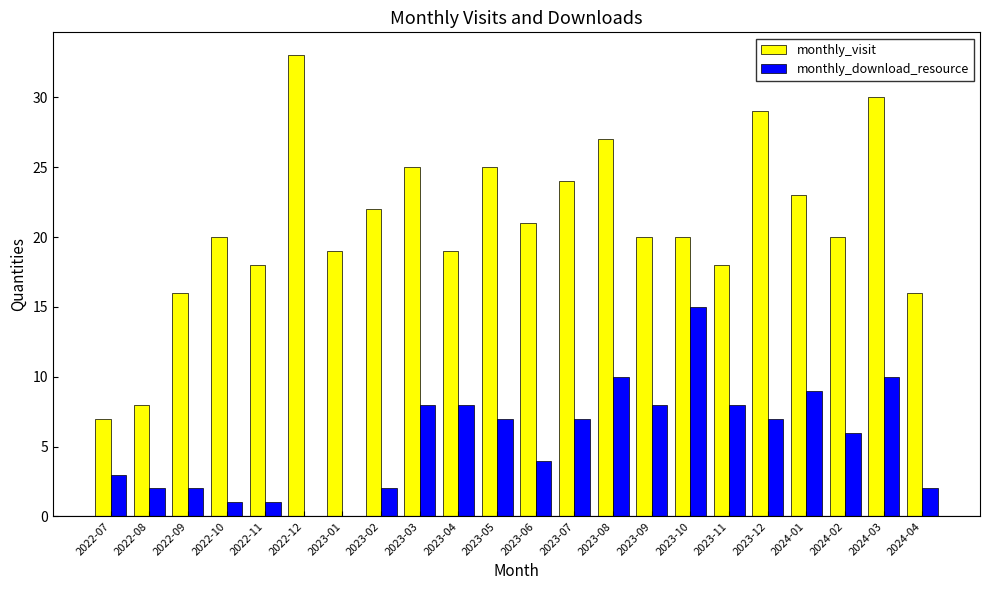

What is the maximum value shown in the chart?

33